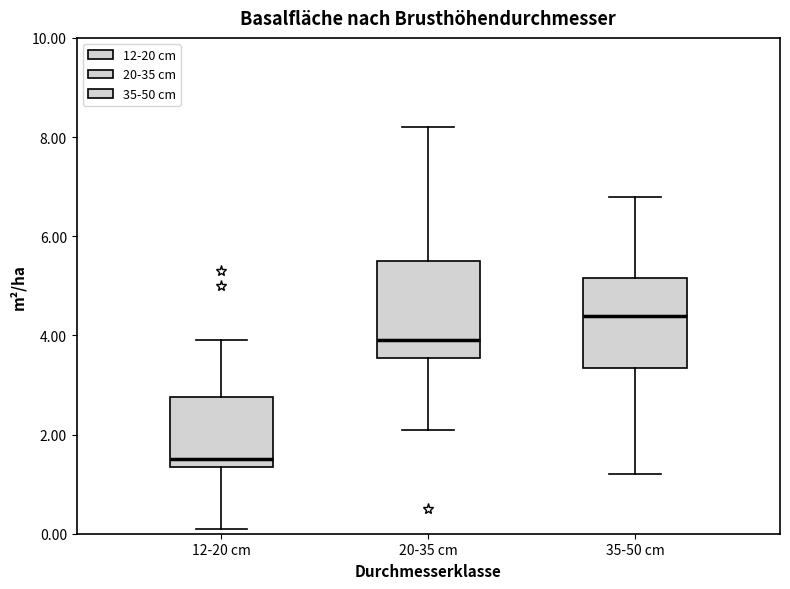

Reading left to right, transcribe this box plot: for each box, give where its median line is, the range the box spans, and where its two whiskers end, as read against the y-axis. The values are not printed on the chart, so give them approximately, as read against the axis.

12-20 cm: median 1.6, box 1.4 to 2.8, whiskers 0.2 to 4.0
20-35 cm: median 4.0, box 3.6 to 5.6, whiskers 2.2 to 8.2
35-50 cm: median 4.4, box 3.4 to 5.2, whiskers 1.2 to 6.8